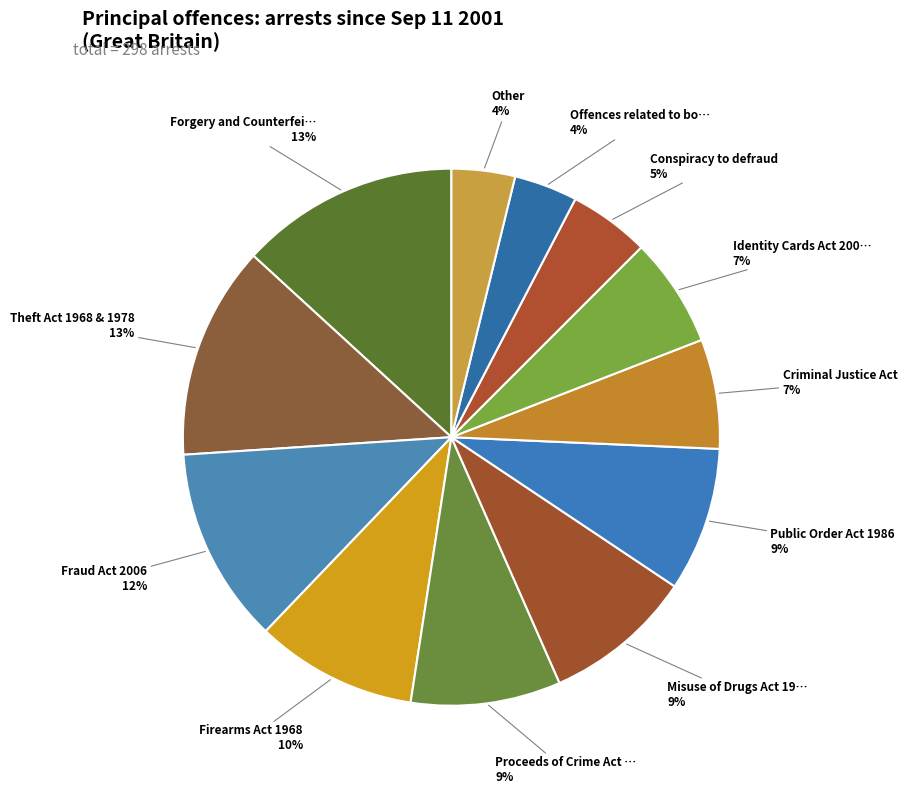

What is the largest slice in the pie chart?

Forgery and Counterfeiting Act 1981